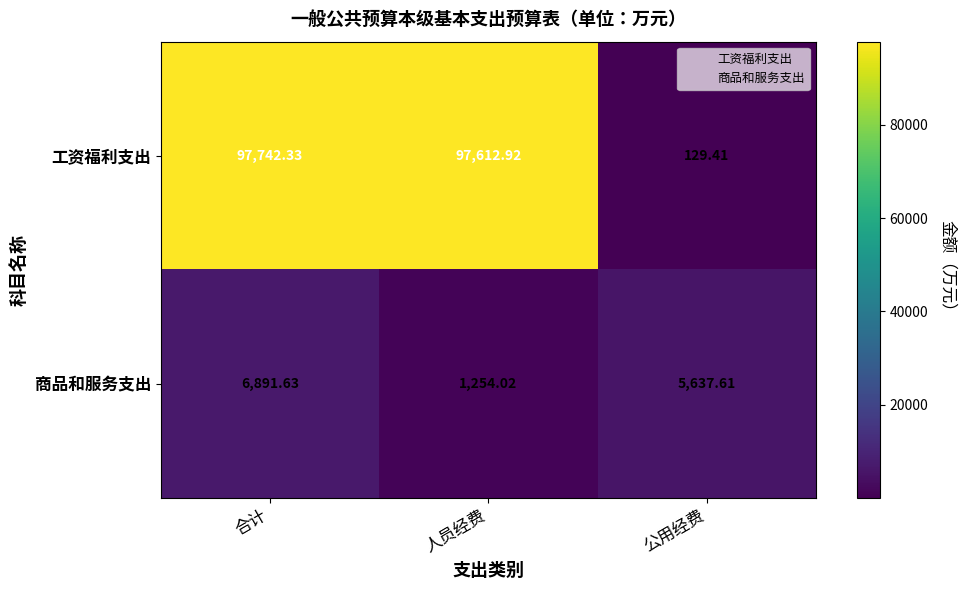

Which series has the largest total across all categories?

工资福利支出